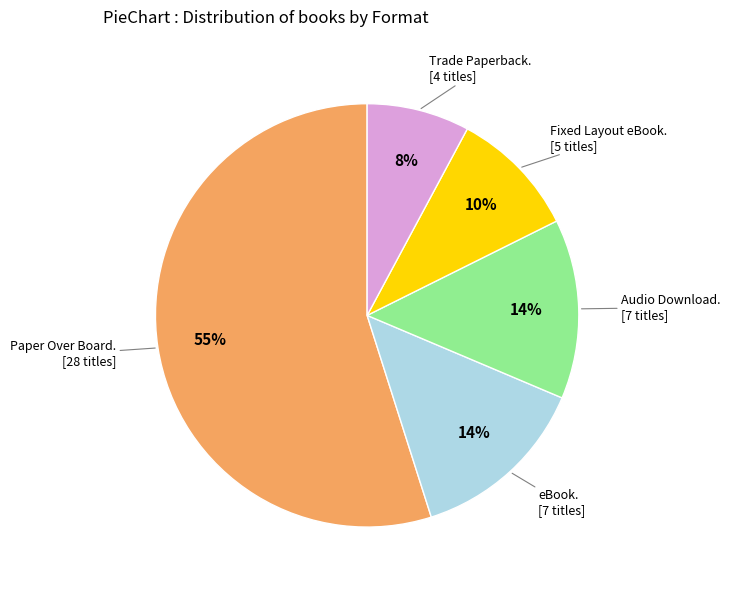

To the nearest percent, what is the difference between the largest and smallest slice percentages?

47%